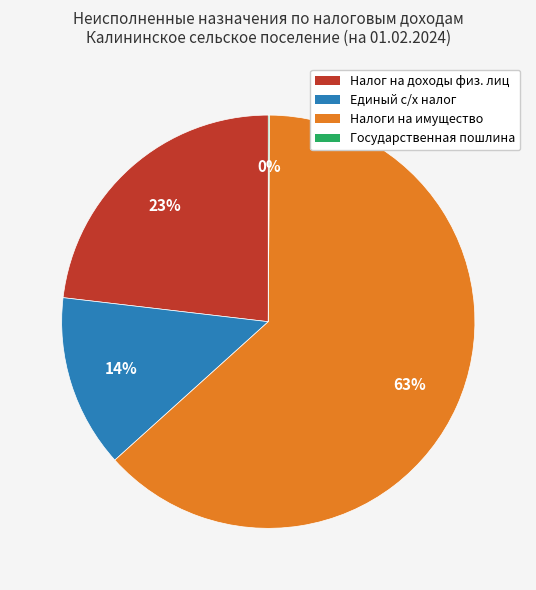

What percentage is the Налоги на имущество slice, to the nearest percent?

63%